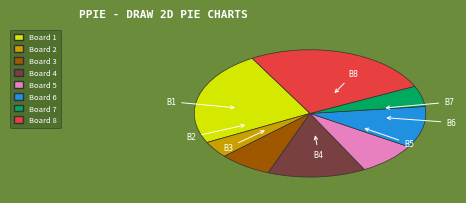

Rank the categories by value from highest to lowest.

Board 8, Board 1, Board 4, Board 6, Board 5, Board 3, Board 7, Board 2